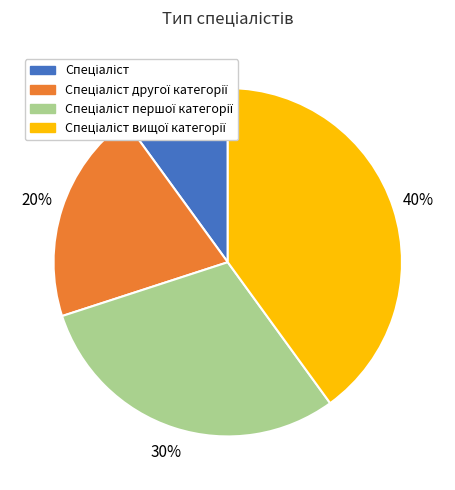

Is there any slice that represents more than half of the pie?

No